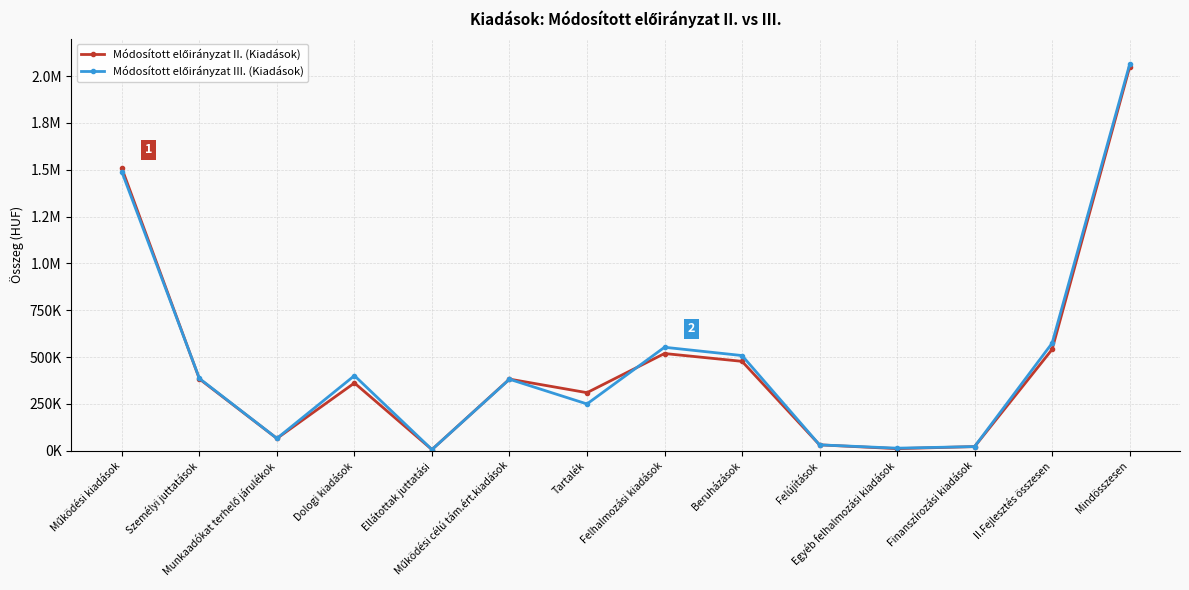

What is the sum of all Módosított előirányzat III. (Kiadások) values?

6738032